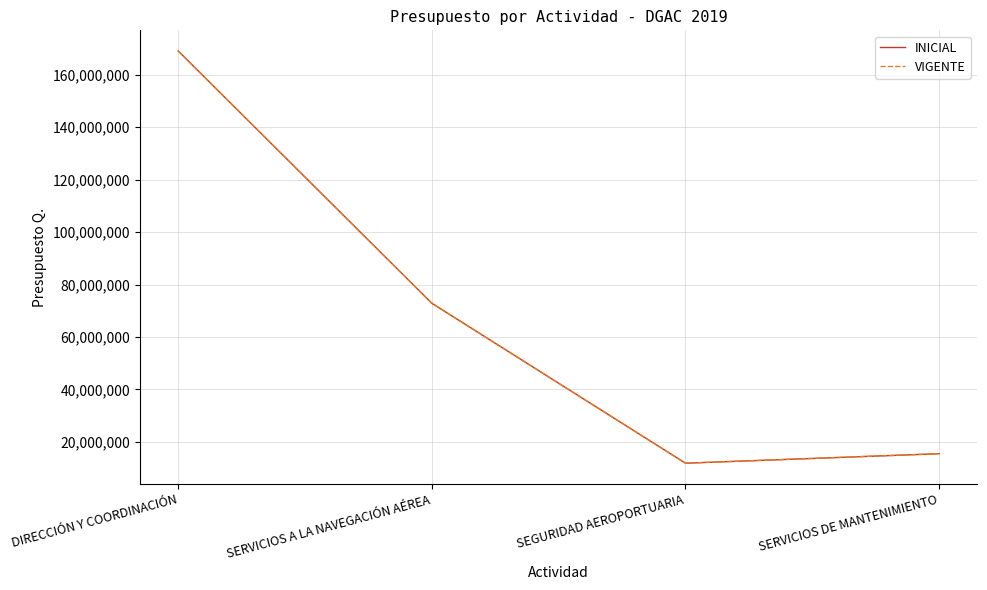

Does the chart display data point markers on the line(s)?

No